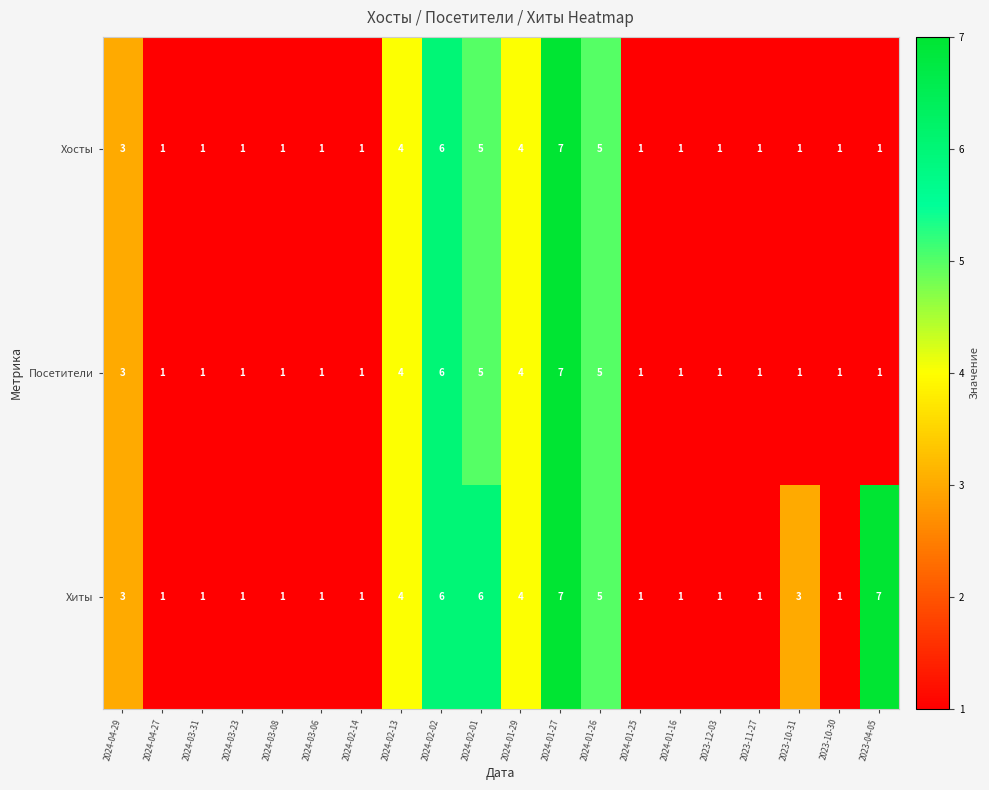

Which series has the largest total across all categories?

Хиты